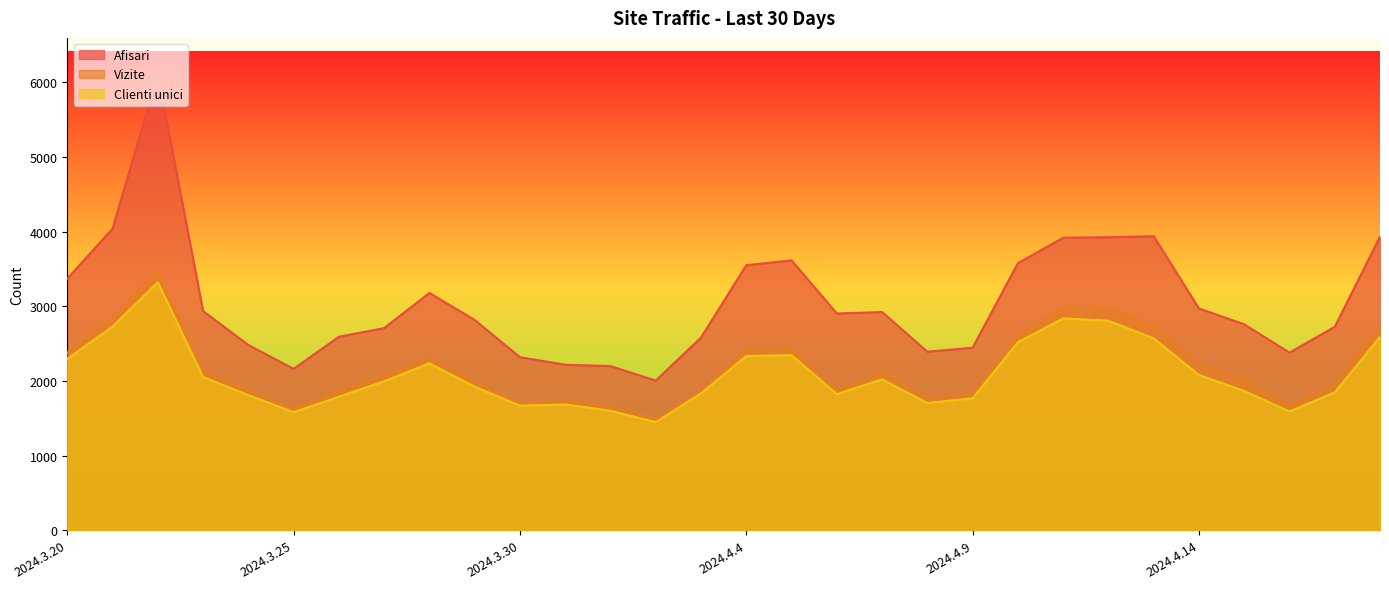

The Clienti unici series shows 1833 at 2024.4.3. True or false?

True